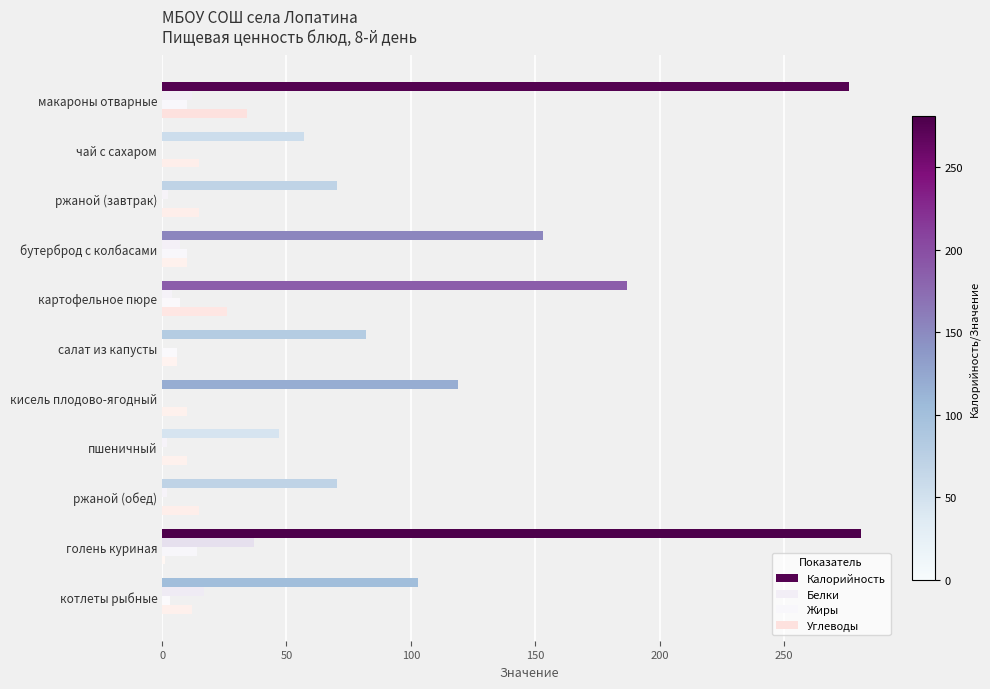

How many series are shown in this chart?

4